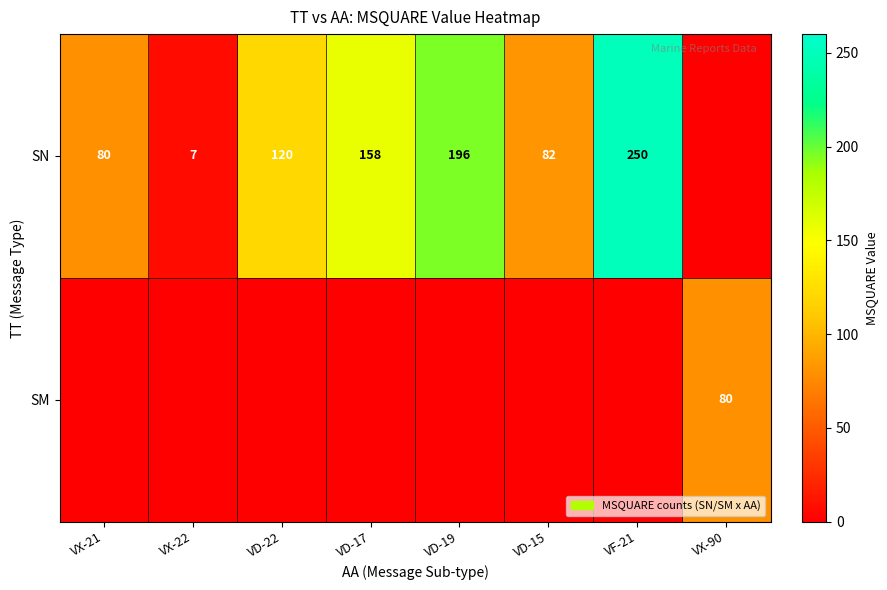

Is it true that SN equals 251 at VD-17?

False